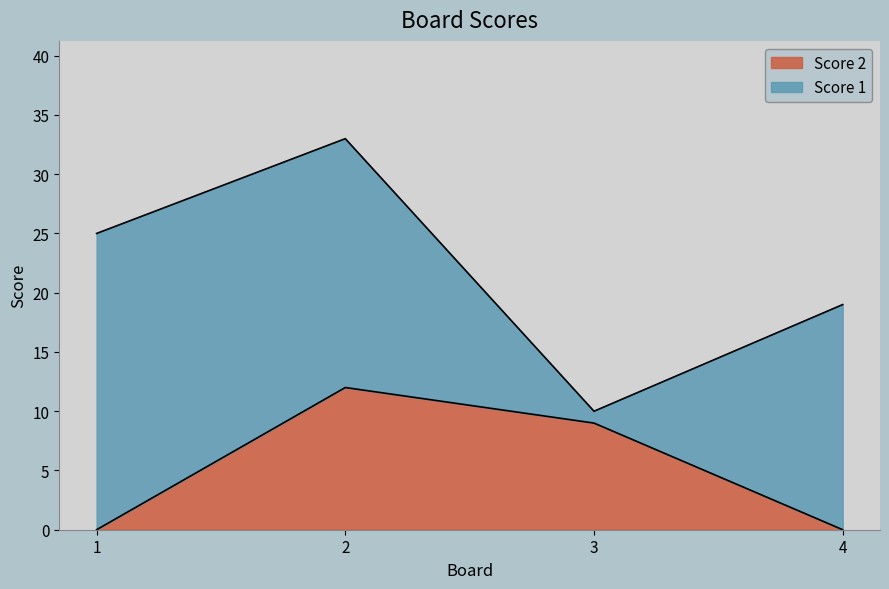

What is the change in value from 2 to 4?

-12